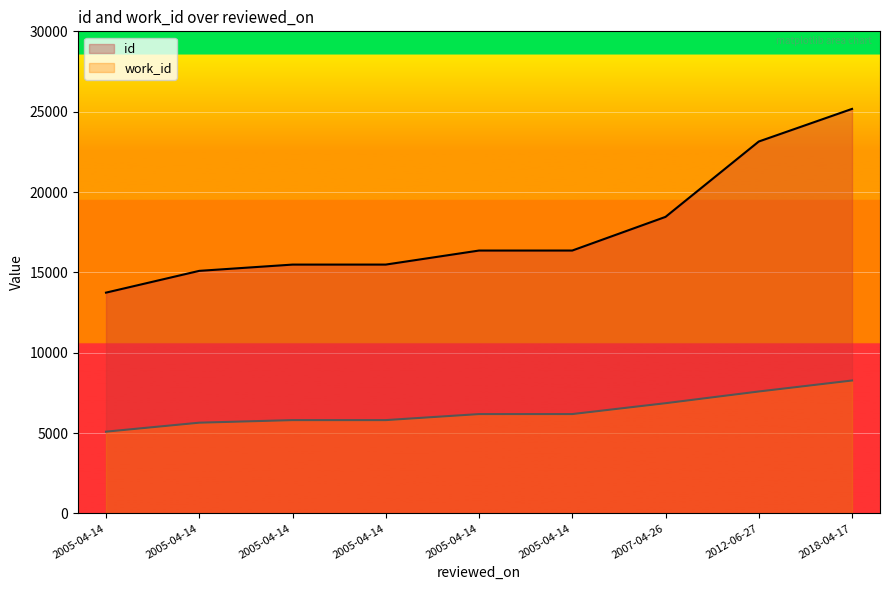

What is the difference between the work_id values at 2005-04-14 and 2005-04-14?

375